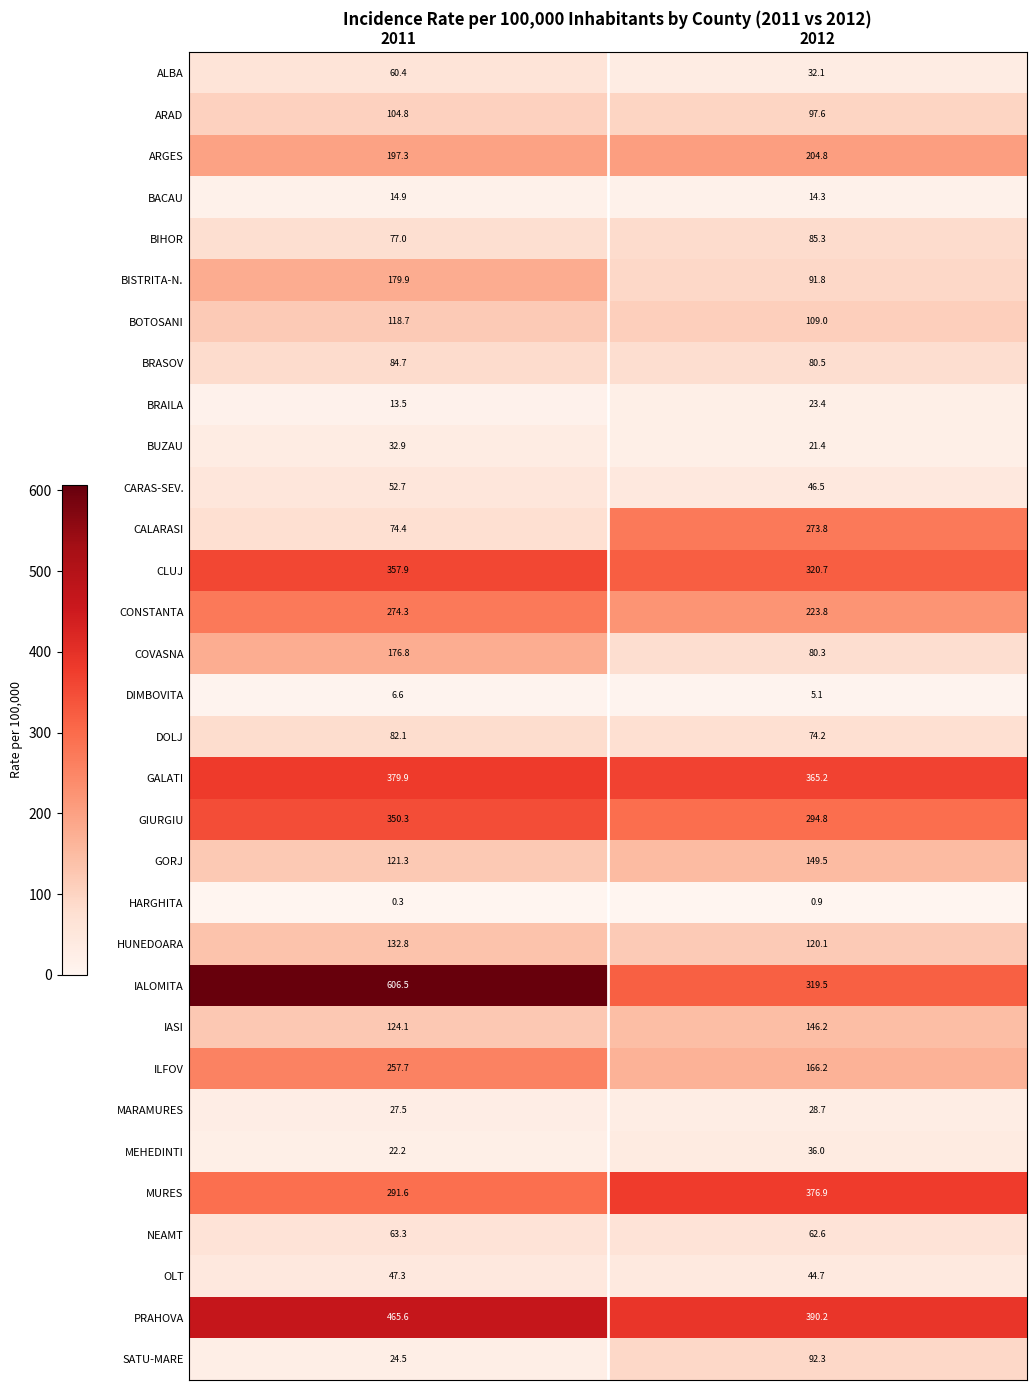

Which series has the largest total across all categories?

IALOMITA